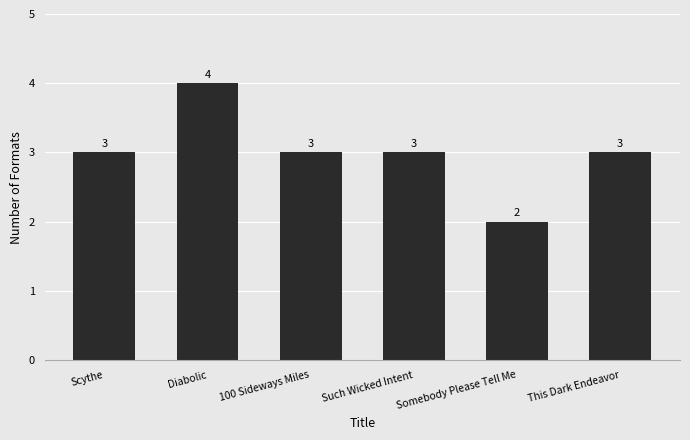

What is the difference between the maximum and minimum values?

2